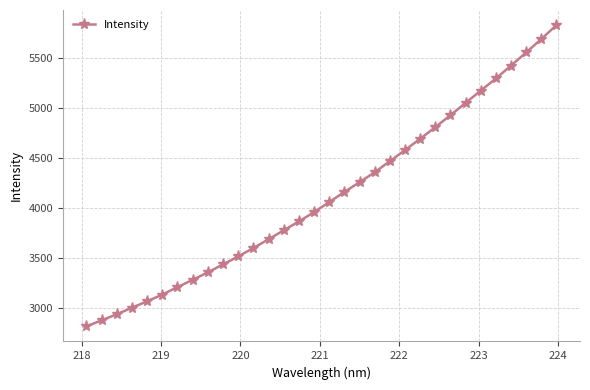

What is the greatest value displayed?

5829.1